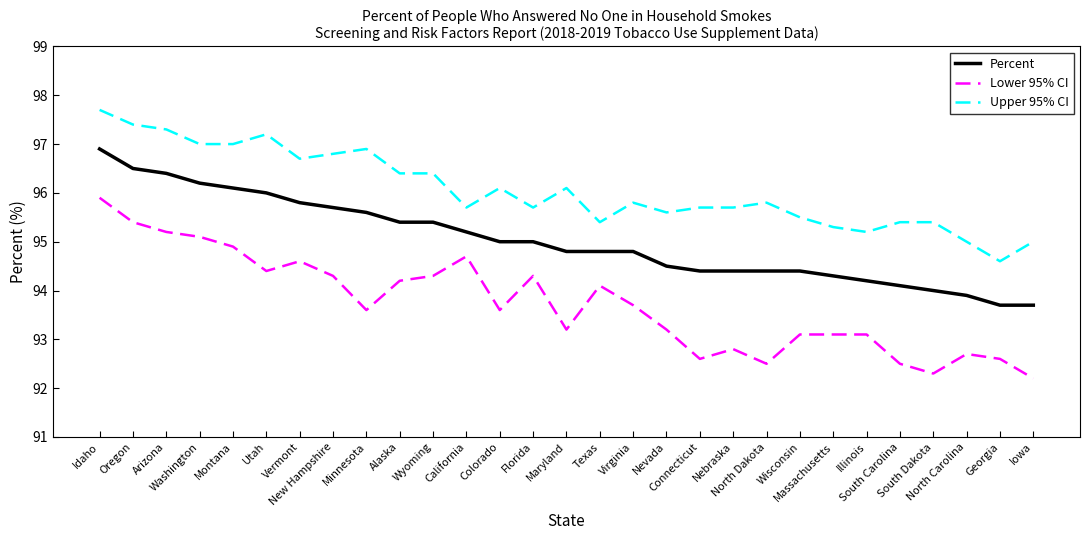

Where does the Lower 95% CI series first go above 93?

Idaho